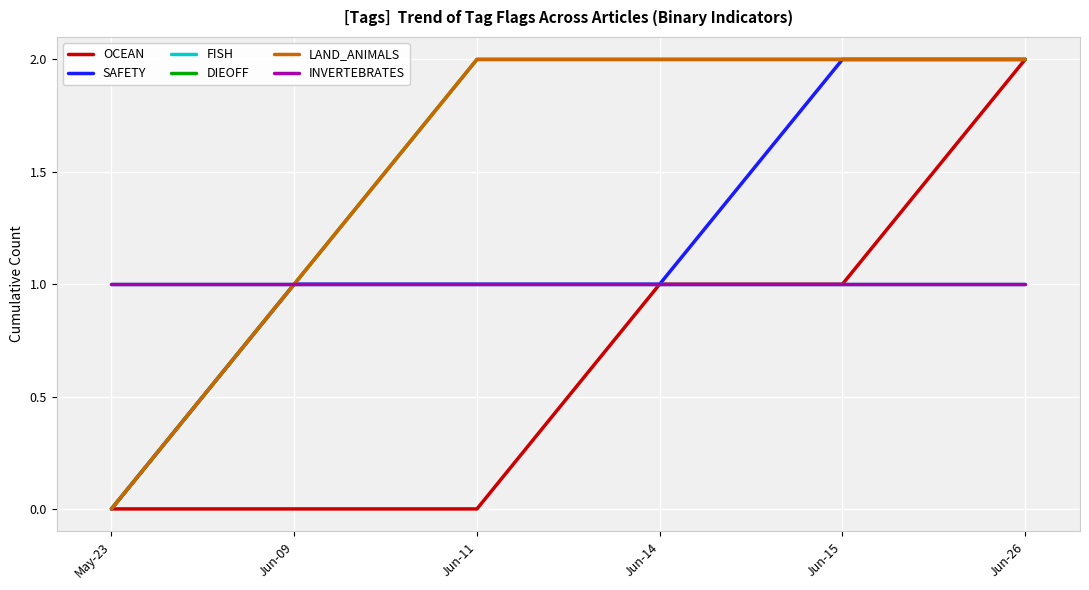

What is the label of the 4th point from the left?

Jun-14